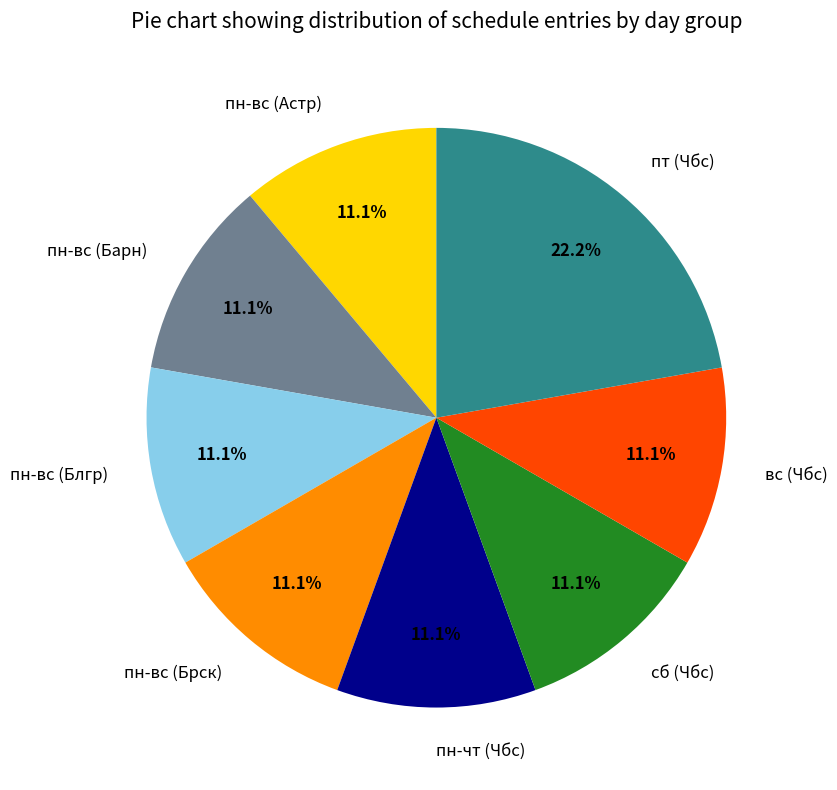

What is the largest slice in the pie chart?

пт (Чбс)